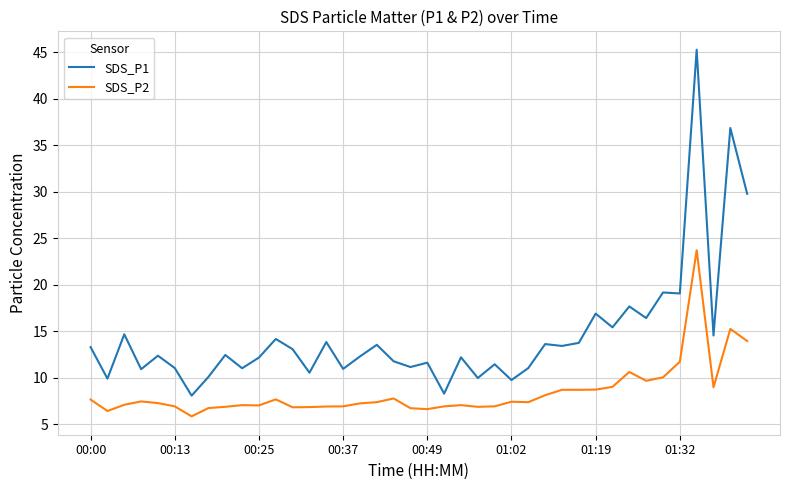

Rank the series by their average value, from lowest to highest.

SDS_P2, SDS_P1